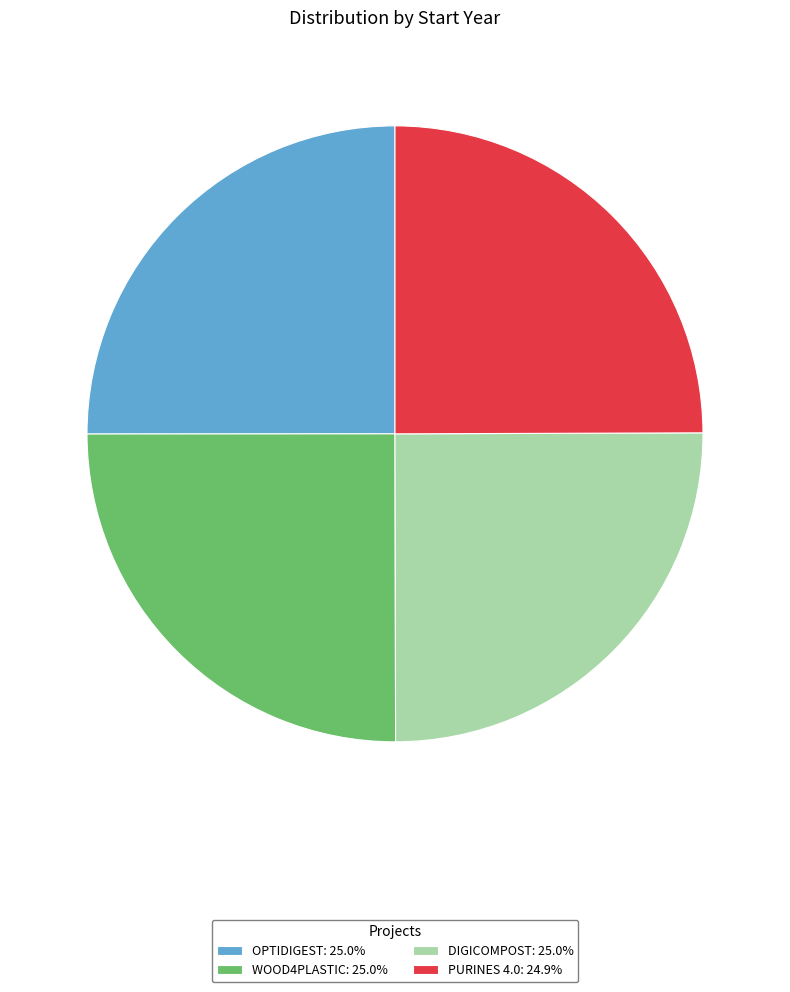

How many slices are in this pie chart?

4